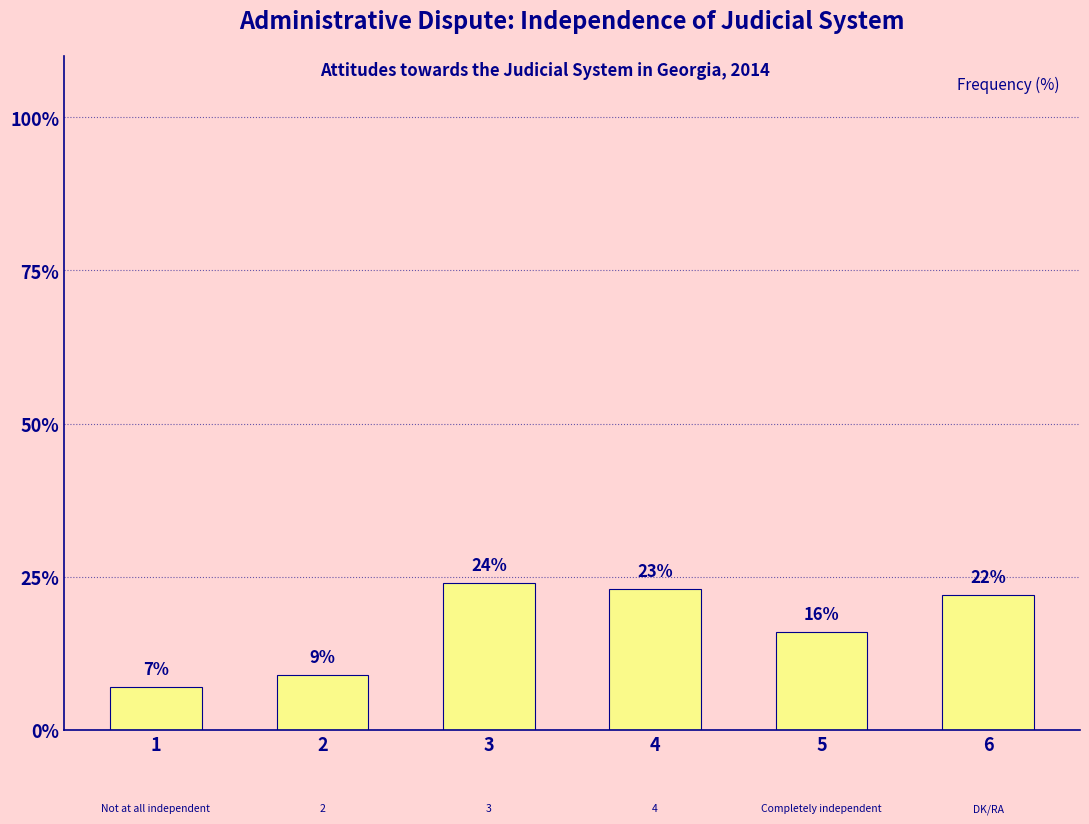

Reading right to left, list all the values displayed in this chart.

6=22	5=16	4=23	3=24	2=9	1=7